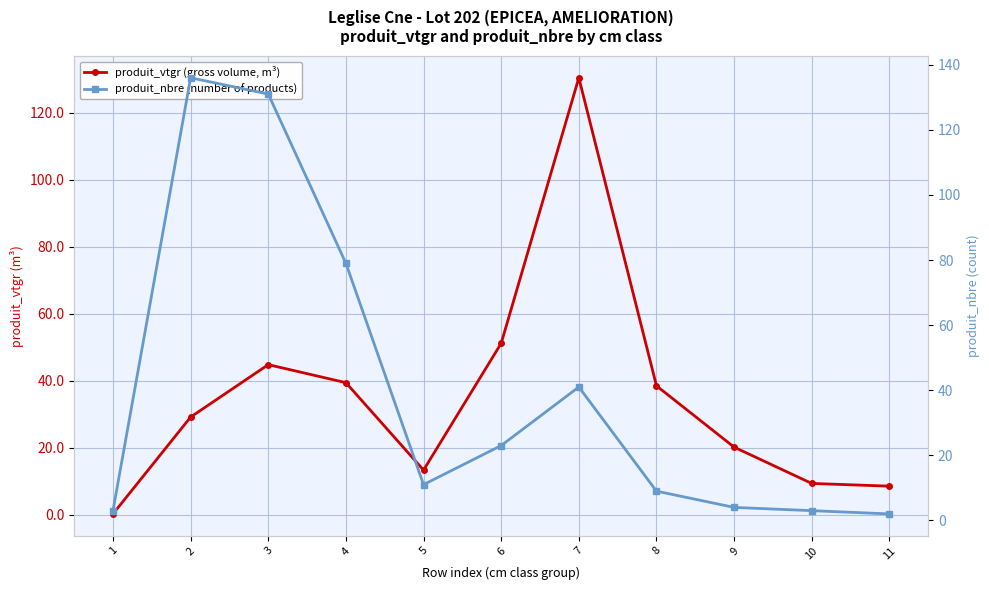

What is the spread (max minus min) of values at 8?

29.5